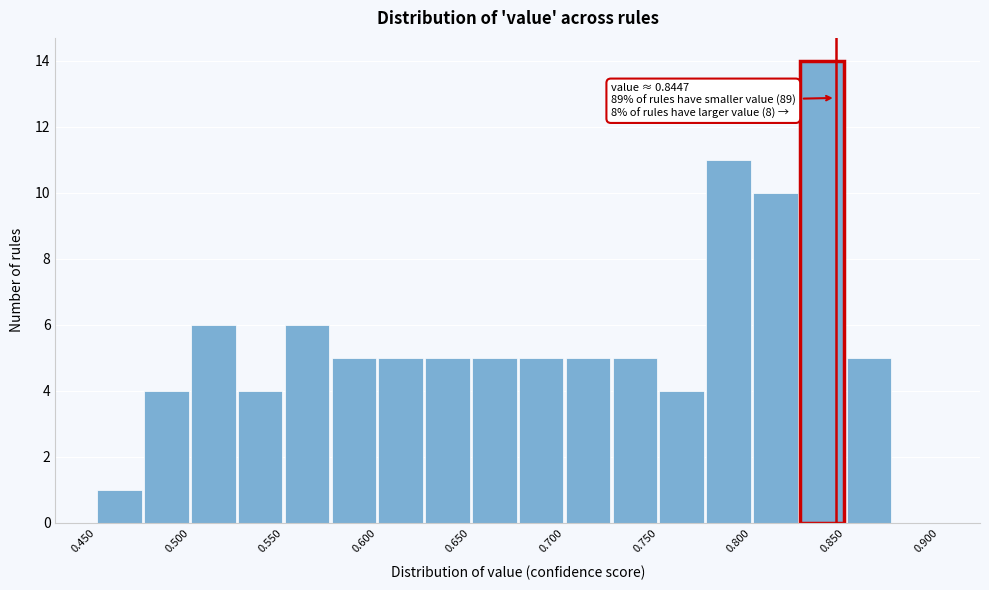

Which range on the x-axis has the tallest bar?

0.825 to 0.850